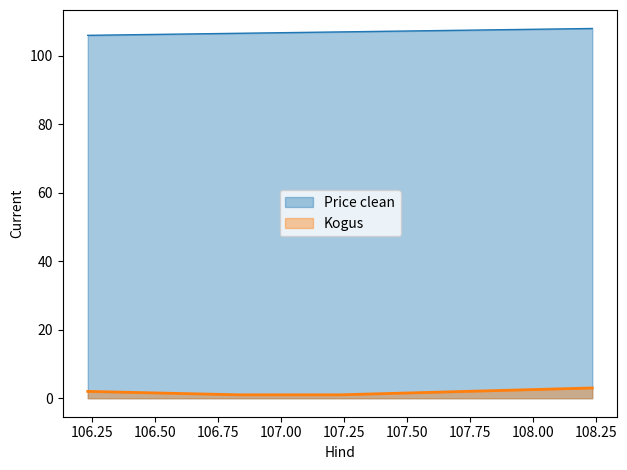

What is the sum of the Kogus values at 107.233333 and 108.233333?

4.0